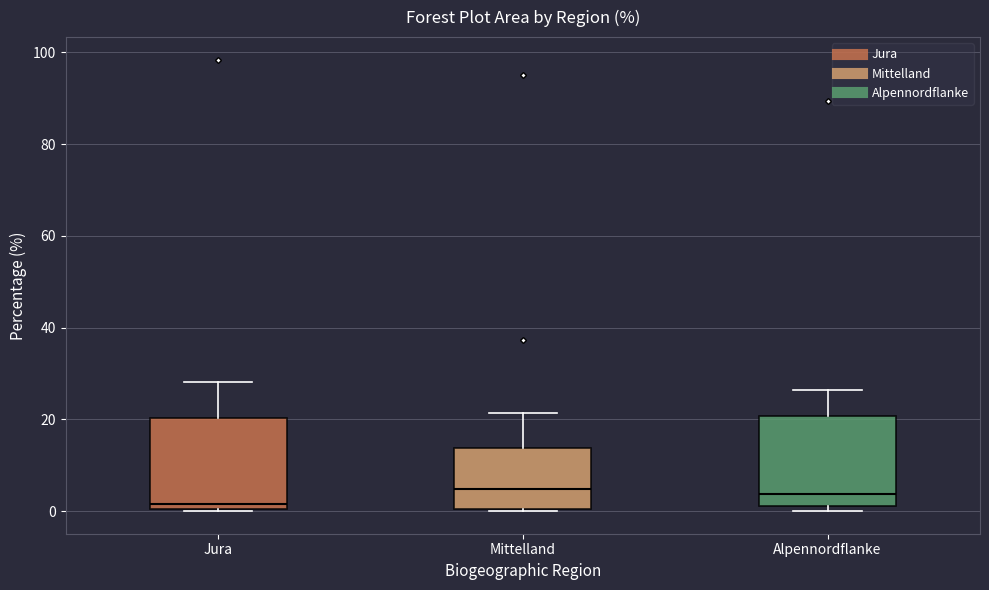

Reading left to right, transcribe this box plot: for each box, give where its median line is, the range the box spans, and where its two whiskers end, as read against the y-axis. The values are not printed on the chart, so give them approximately, as read against the axis.

Jura: median 2, box 0 to 20, whiskers 0 to 28
Mittelland: median 4, box 0 to 14, whiskers 0 to 22
Alpennordflanke: median 4, box 2 to 20, whiskers 0 to 26